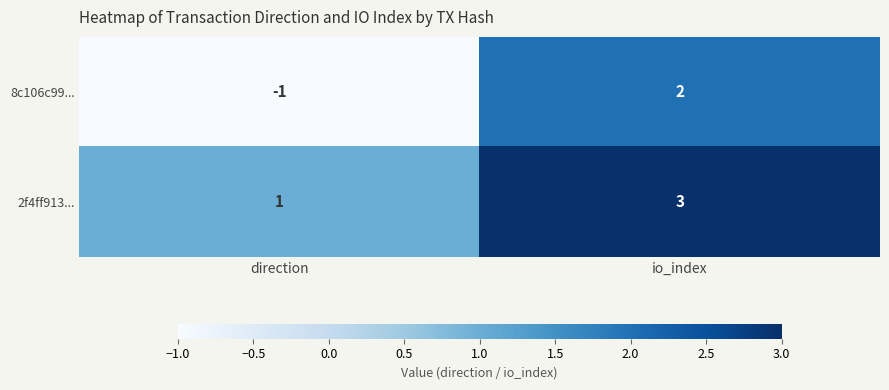

Between direction and io_index, which series saw the biggest shift?

8c106c99...